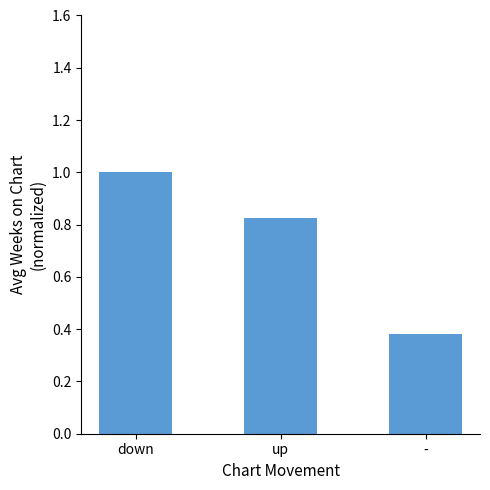

What is the label of the 3rd bar from the right?

down